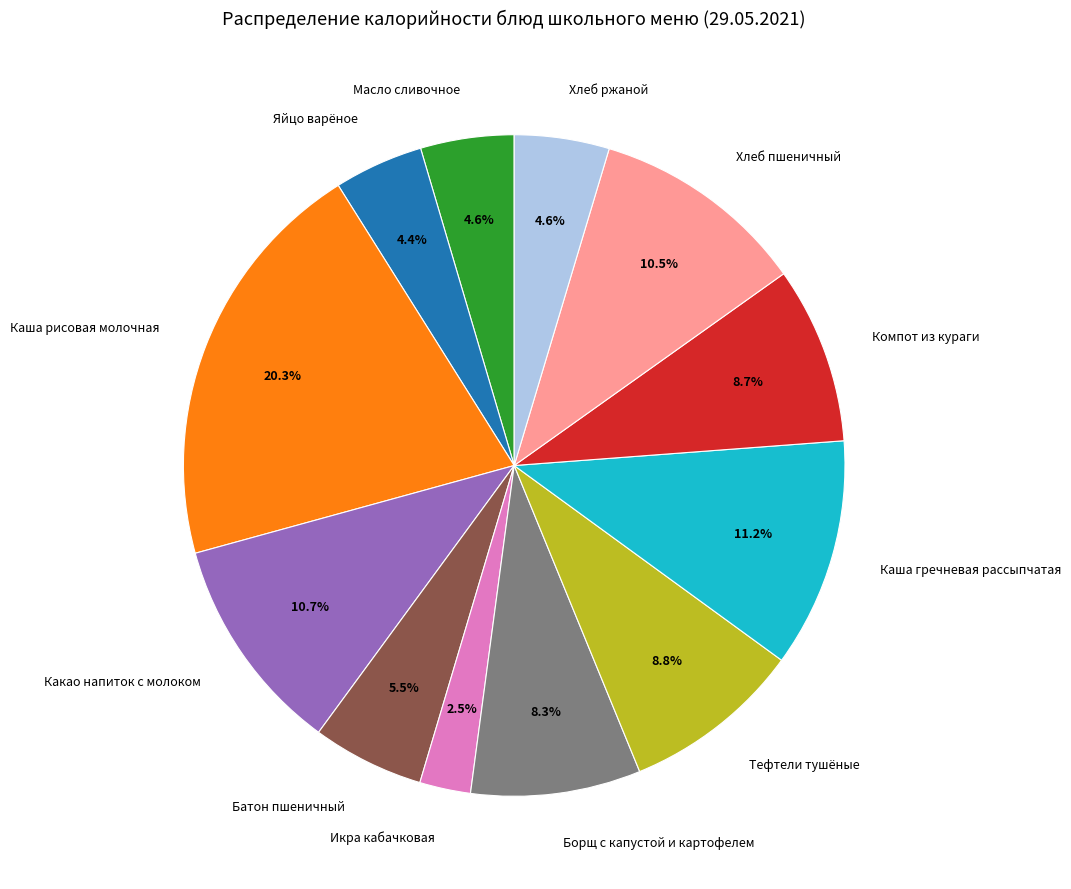

Does any single category account for the majority?

No